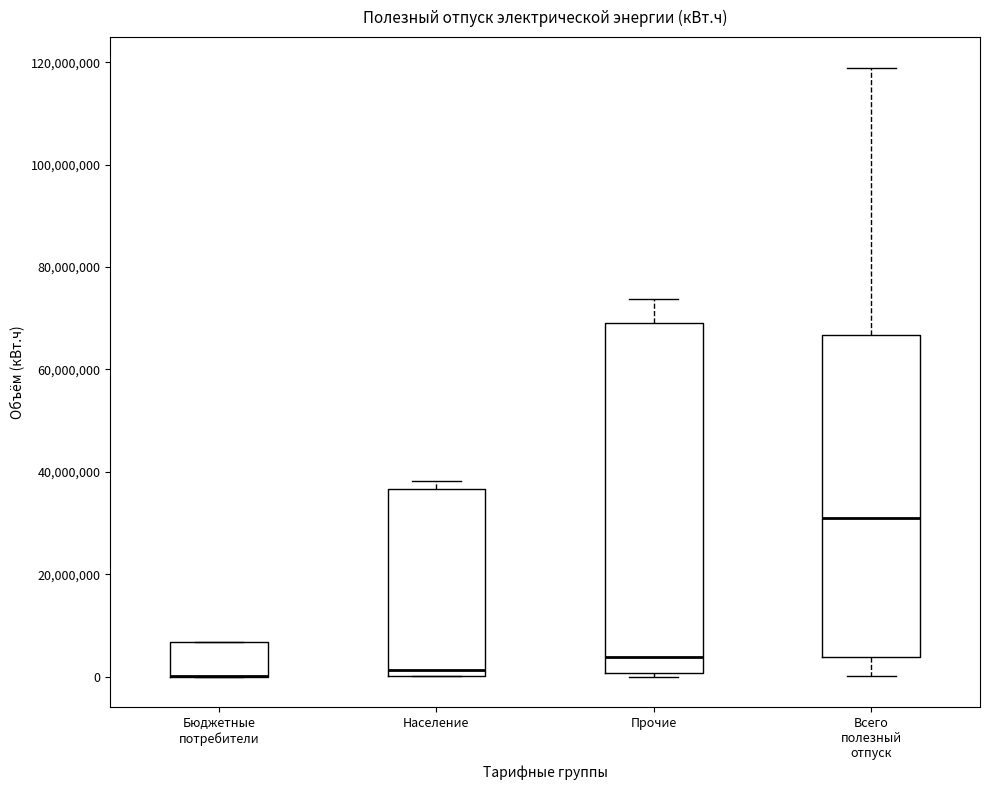

Reading left to right, transcribe this box plot: for each box, give where its median line is, the range the box spans, and where its two whiskers end, as read against the y-axis. The values are not printed on the chart, so give them approximately, as read against the axis.

Бюджетные потребители: median 0 (drawn on the box's lower edge), box 0 to 6000000, whiskers 0 to 6000000
Население: median 2000000, box 0 to 36000000, whiskers 0 to 38000000
Прочие: median 4000000, box 0 to 70000000, whiskers 0 (just below the box's lower edge) to 74000000
Всего полезный отпуск: median 30000000, box 4000000 to 66000000, whiskers 0 to 118000000